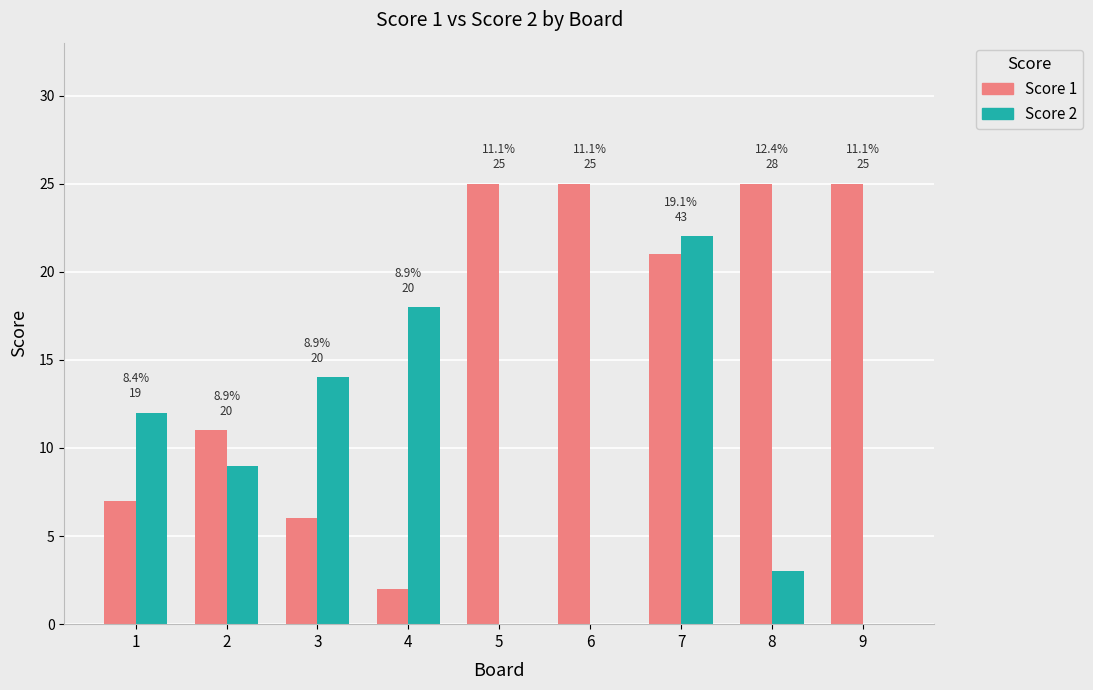

Reading left to right, list all the values displayed in this chart.

Score 1: 1=7	2=11	3=6	4=2	5=25	6=25	7=21	8=25	9=25
Score 2: 1=12	2=9	3=14	4=18	5=0	6=0	7=22	8=3	9=0